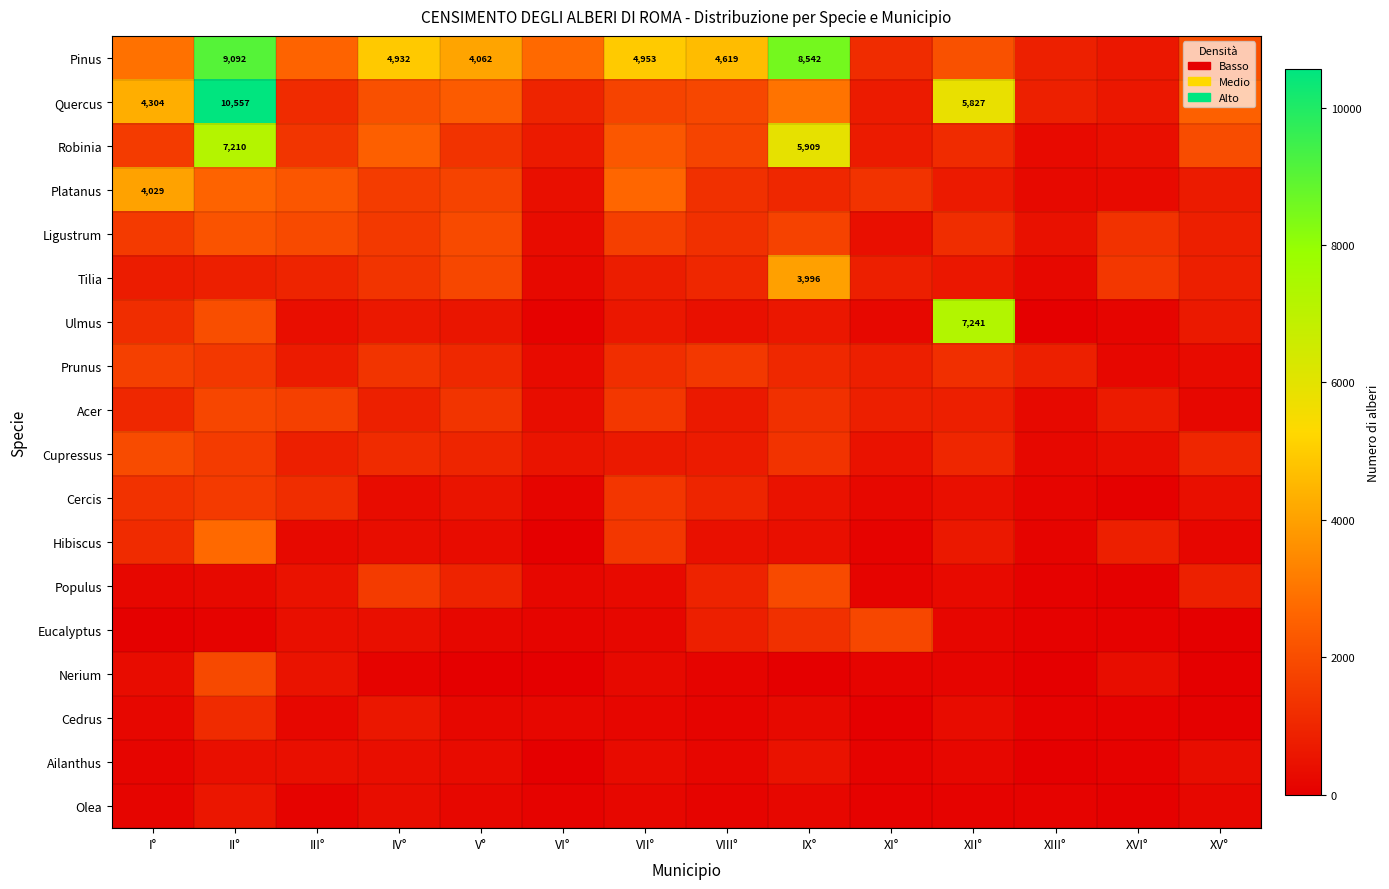

How many values in the Pinus series are below 2900?

7